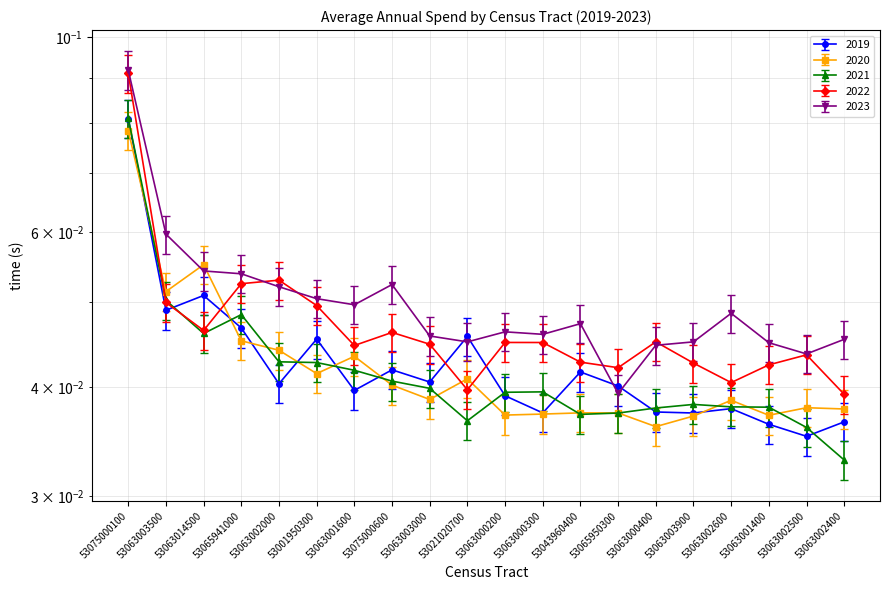

True or false: 2019 has a value of 0.1 at 53065941000.

False